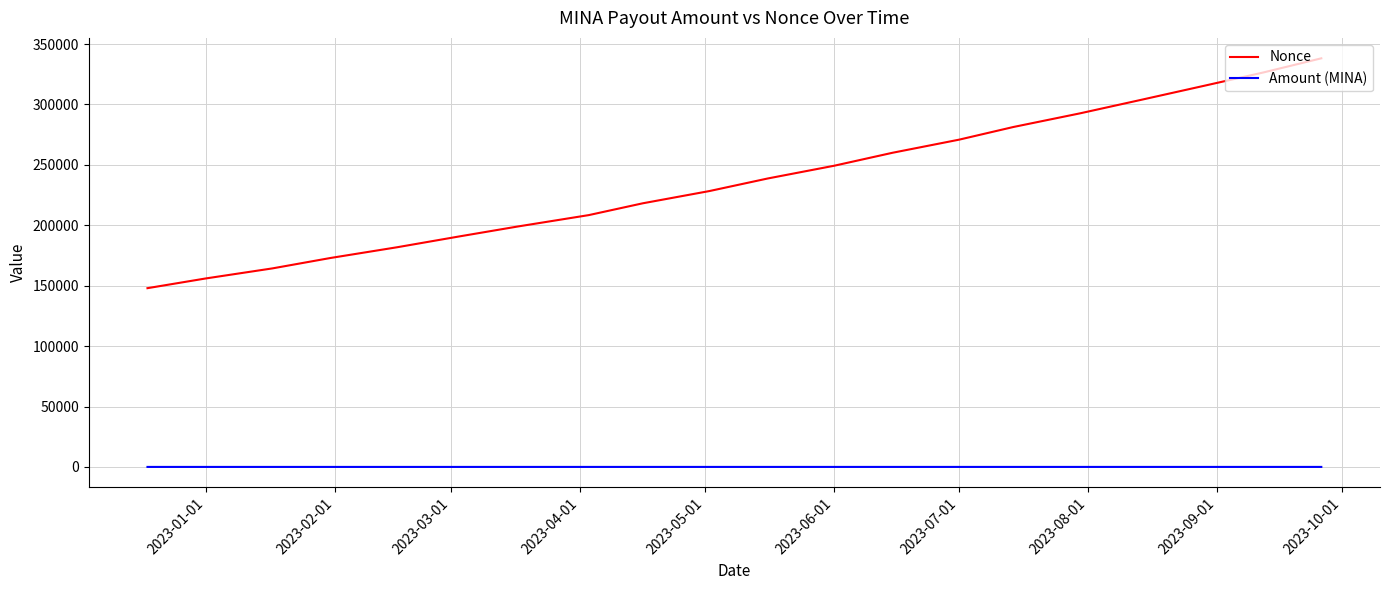

Rank the series by their average value, from lowest to highest.

Amount (MINA), Nonce